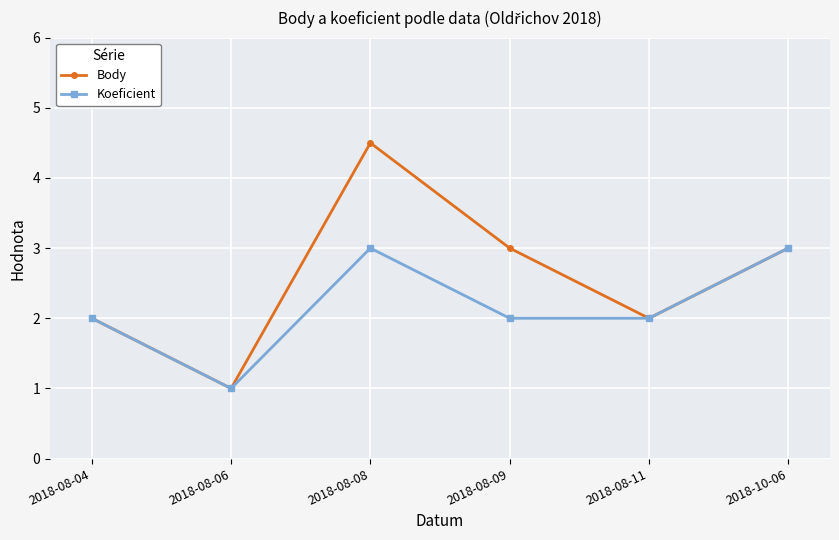

True or false: Body has a value of 0.4 at 2018-08-06.

False